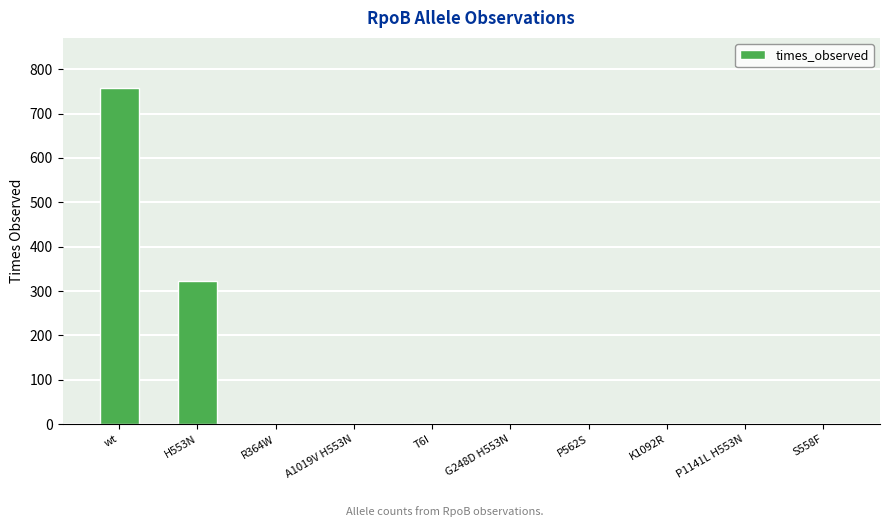

The chart shows a value of 2 at T6I. True or false?

True